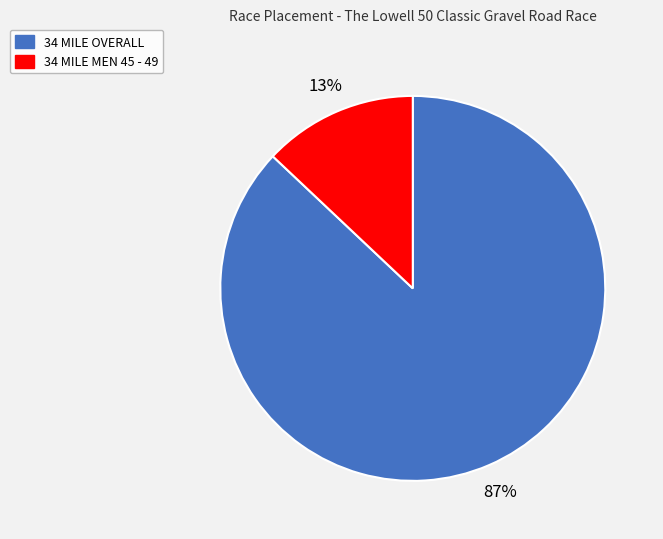

What percentage is the 34 MILE OVERALL slice, to the nearest percent?

87%